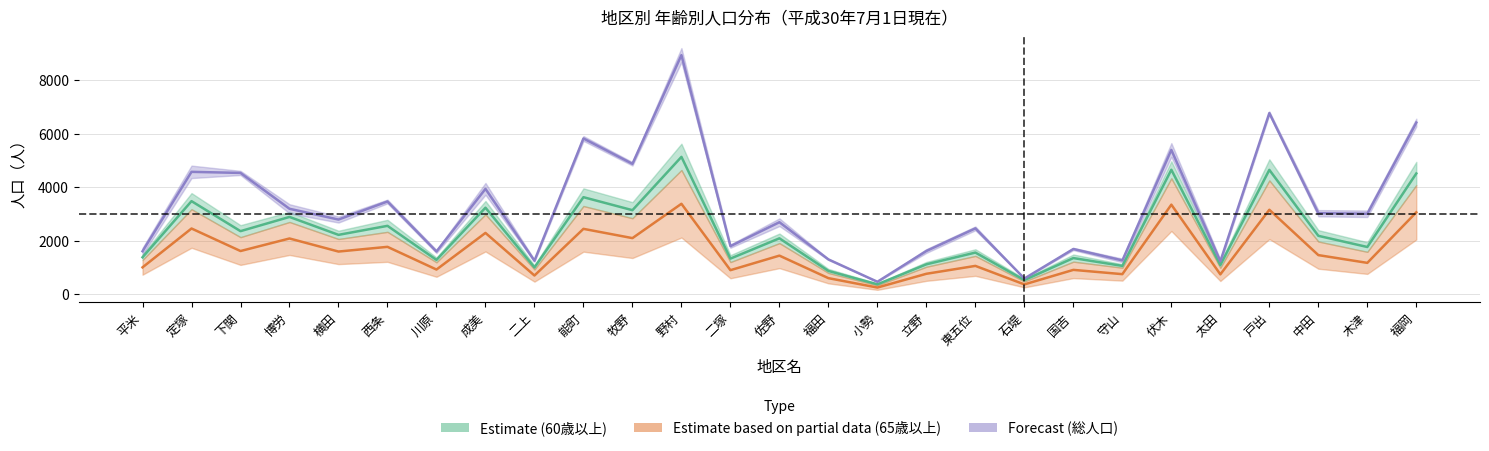

What is the total value across all series at 中田?

6656.5